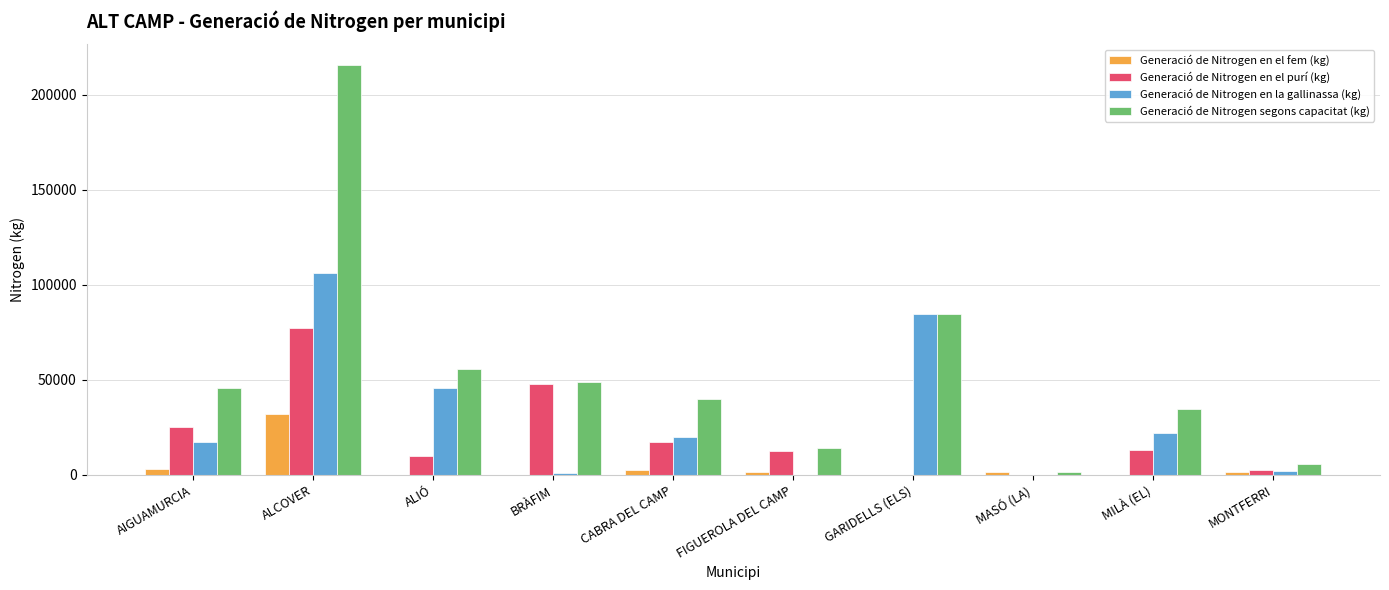

Which series changed the most between AIGUAMURCIA and FIGUEROLA DEL CAMP?

Generació de Nitrogen segons capacitat (kg)